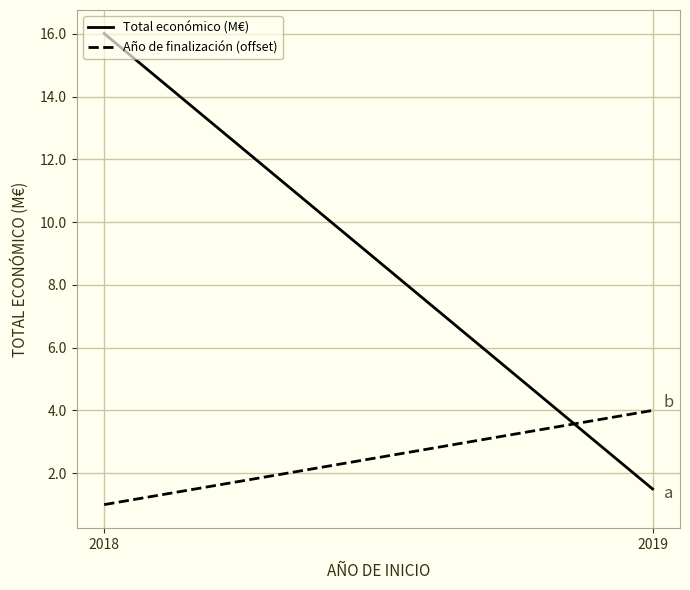

Rank the series by their average value, from lowest to highest.

Año de finalización (offset), Total económico (M€)